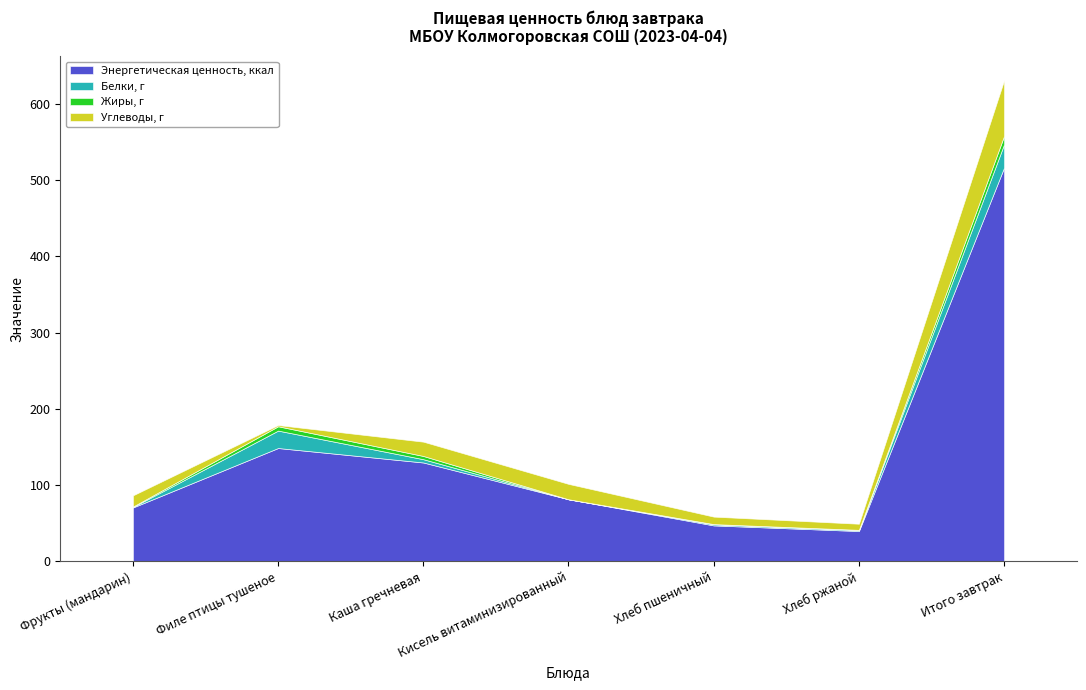

Reading right to left, extract all data points from this chart.

Энергетическая ценность, ккал: Итого завтрак=516.4	Хлеб ржаной=39.6	Хлеб пшеничный=47.0	Кисель витаминизированный=81.3	Каша гречневая=129.5	Филе птицы тушеное=148.5	Фрукты (мандарин)=70.5
Белки, г: Итого завтрак=30.6	Хлеб ржаной=1.3	Хлеб пшеничный=1.5	Кисель витаминизированный=0.0	Каша гречневая=4.3	Филе птицы тушеное=22.9	Фрукты (мандарин)=0.6
Жиры, г: Итого завтрак=10.9	Хлеб ржаной=0.2	Хлеб пшеничный=0.2	Кисель витаминизированный=0.0	Каша гречневая=4.2	Филе птицы тушеное=5.7	Фрукты (мандарин)=0.6
Углеводы, г: Итого завтрак=73.1	Хлеб ржаной=8.0	Хлеб пшеничный=9.8	Кисель витаминизированный=20.2	Каша гречневая=18.8	Филе птицы тушеное=1.6	Фрукты (мандарин)=14.7